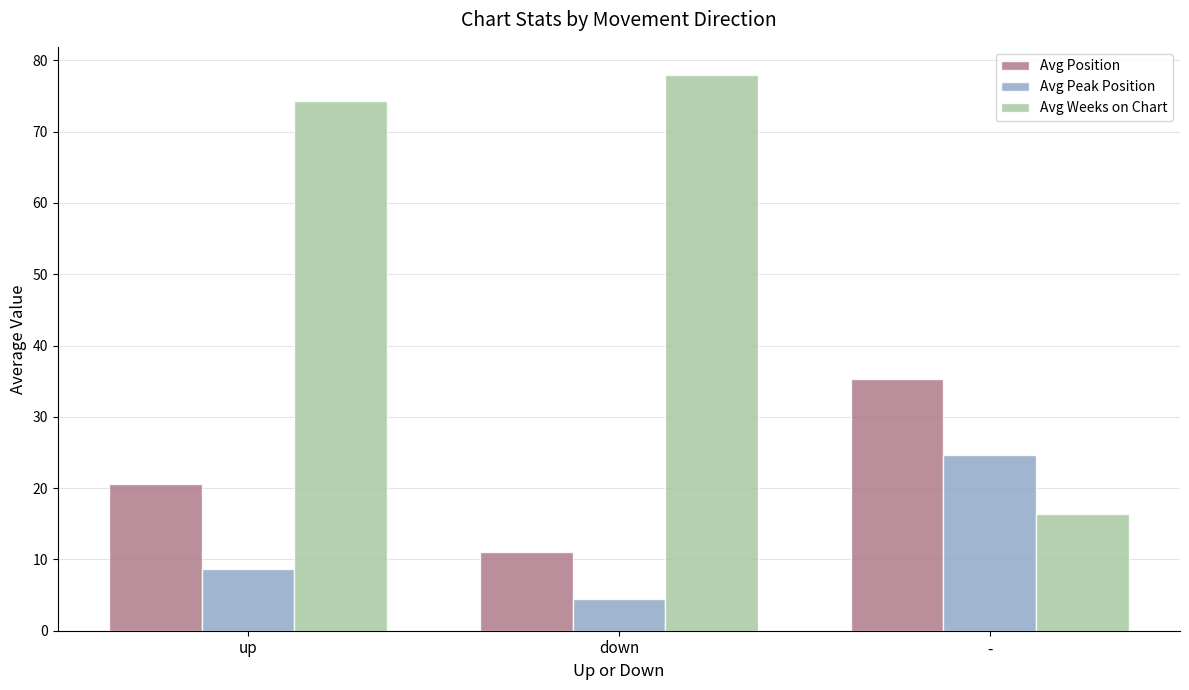

Which category has the highest value in the Avg Position series?

-